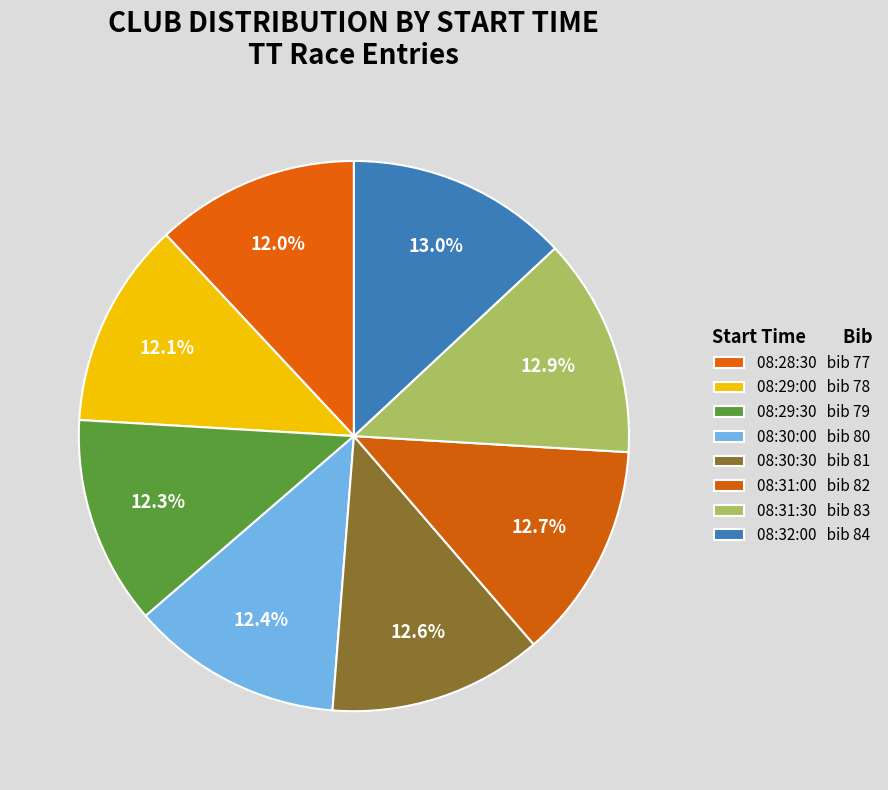

To the nearest percent, what is the average slice percentage?

12%